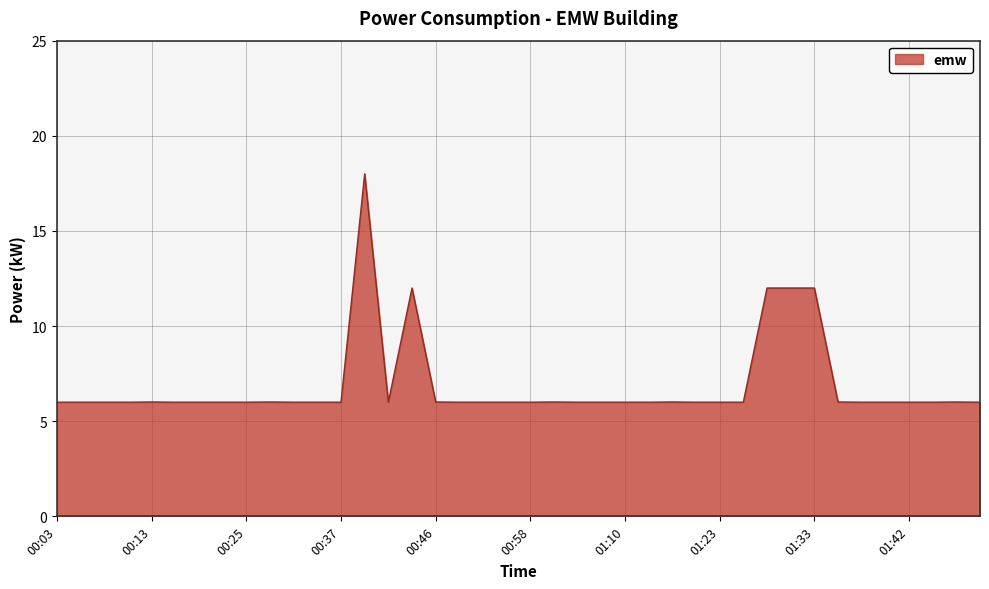

What is the minimum value shown in the chart?

6.0